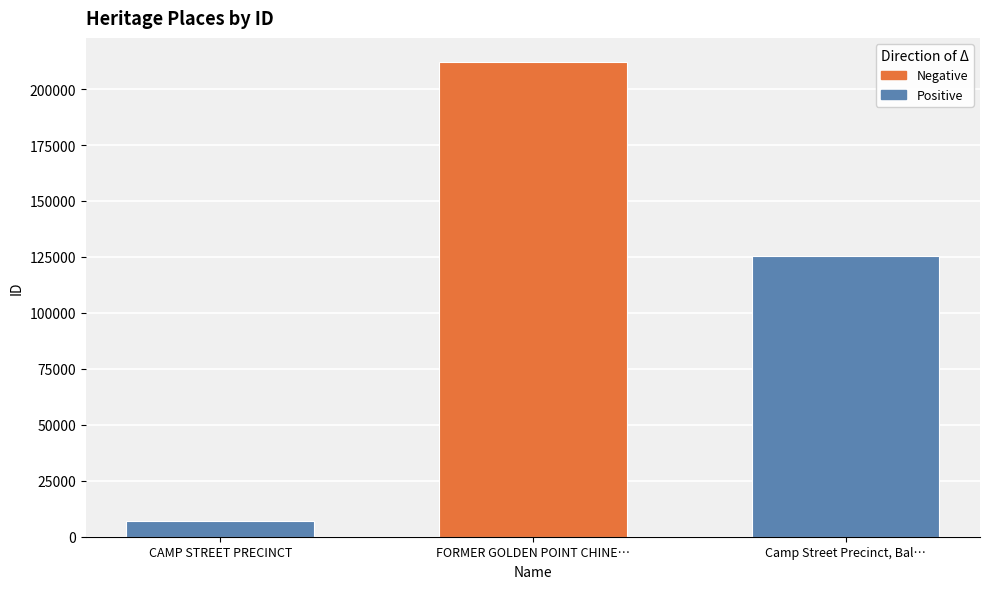

Which label corresponds to the smallest value in the chart?

CAMP STREET PRECINCT